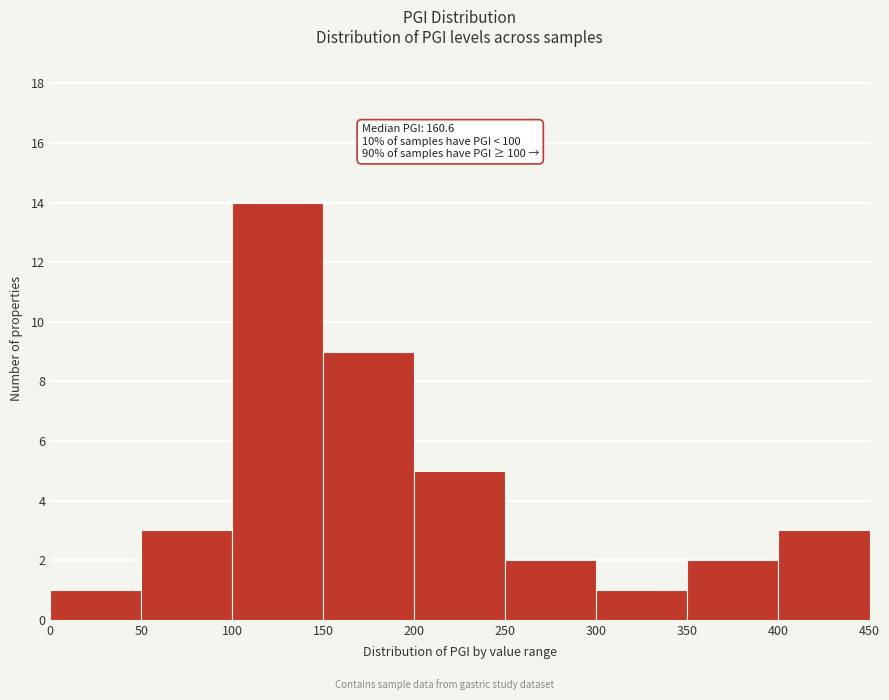

Which range on the x-axis has the tallest bar?

100 to 150